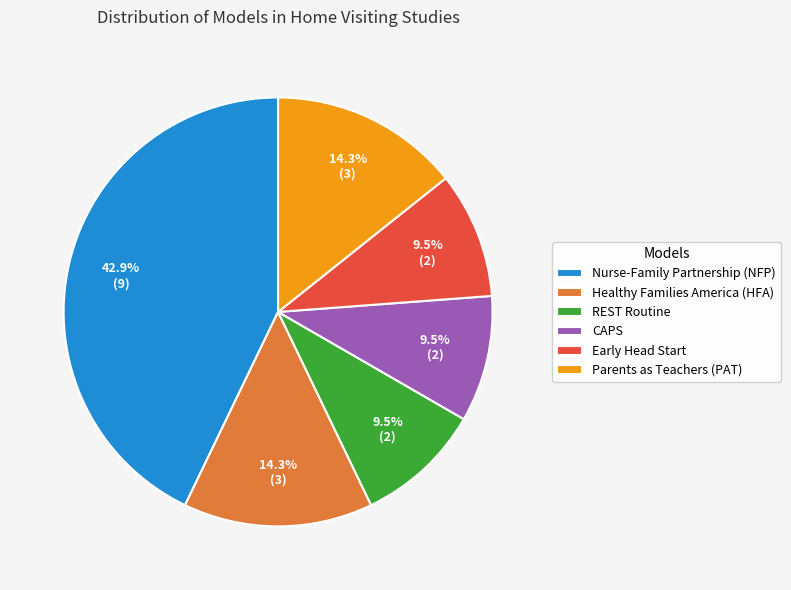

The Nurse-Family Partnership (NFP) slice represents 31% of the pie. True or false?

False